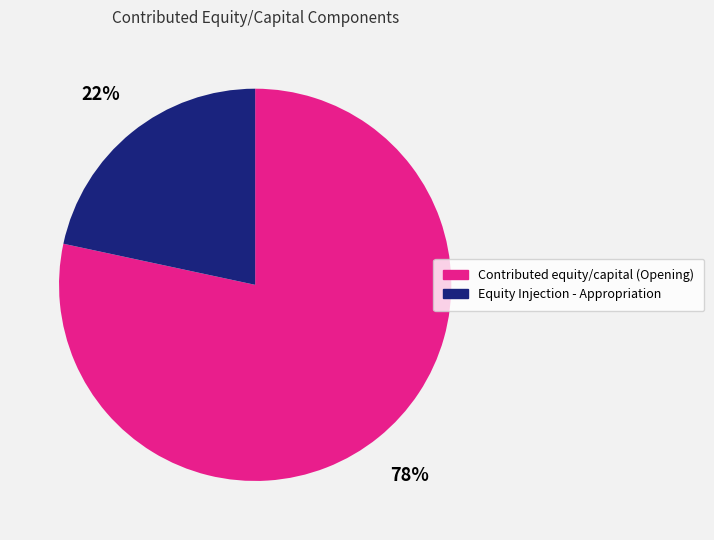

The Contributed equity/capital (Opening) slice represents 78% of the pie. True or false?

True